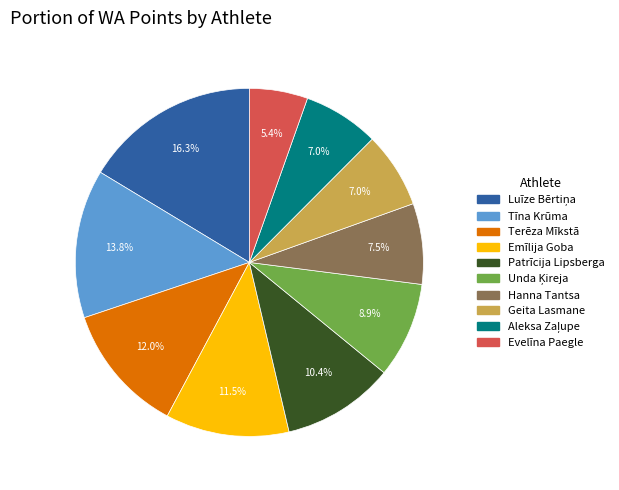

Does Tīna Krūma account for over 50% of the chart?

No